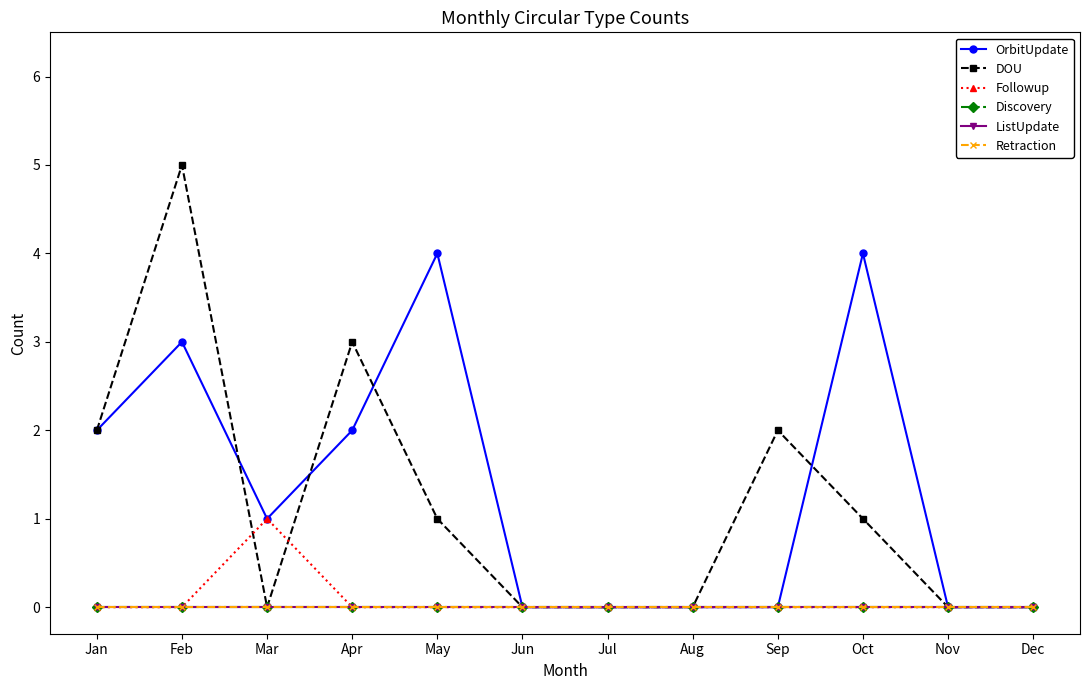

At which label does DOU reach its peak?

Feb